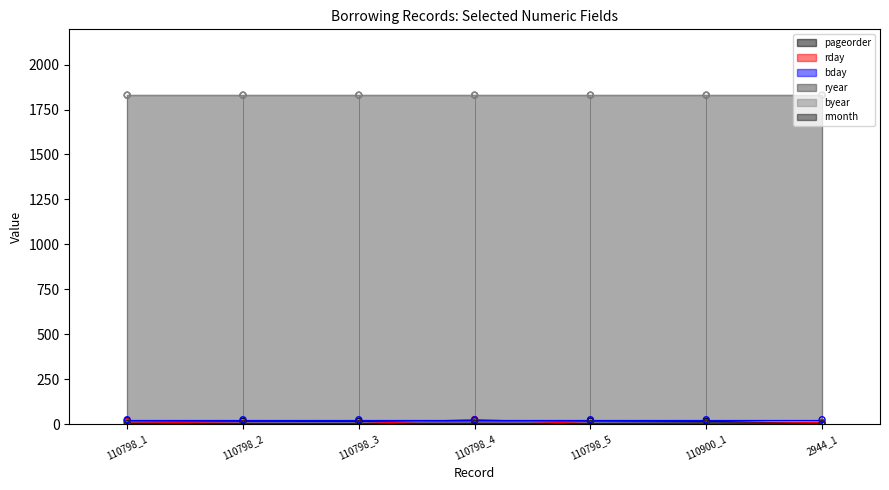

What is the total value across all series at 110798_1?

36